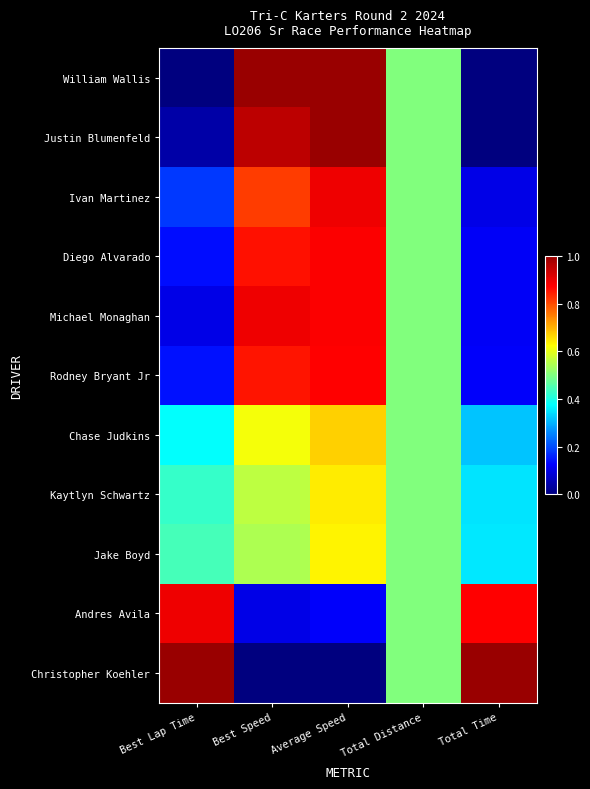

At which category does the chart reach its minimum across all series?

Best Lap Time